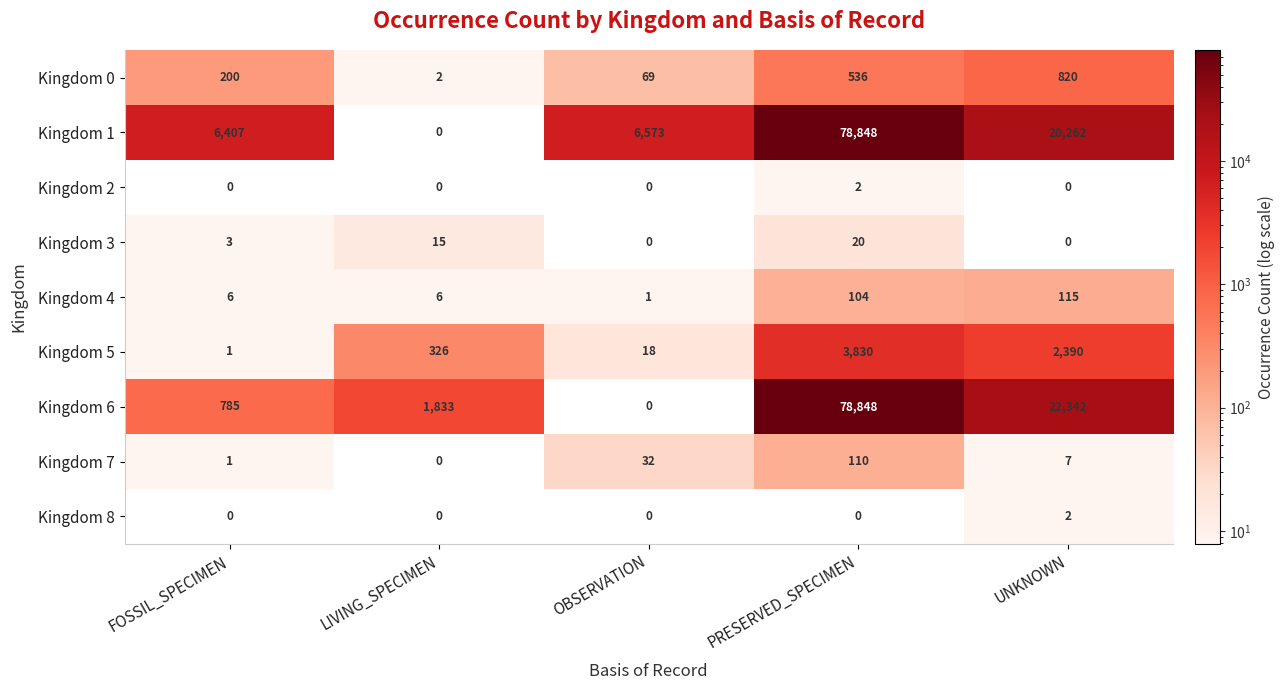

Which series has the largest total across all categories?

Kingdom 1